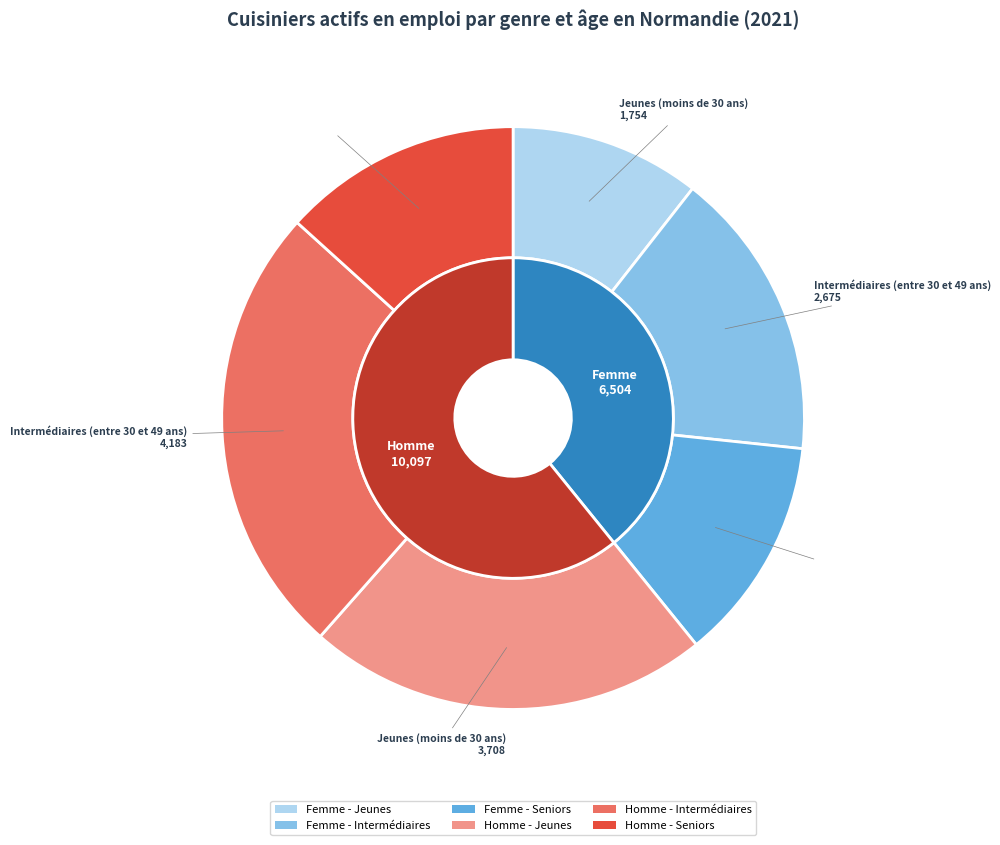

What is the total percentage of Femme - Jeunes (moins de 30 ans) and Homme - Seniors (plus de 50 ans)?

23.9%